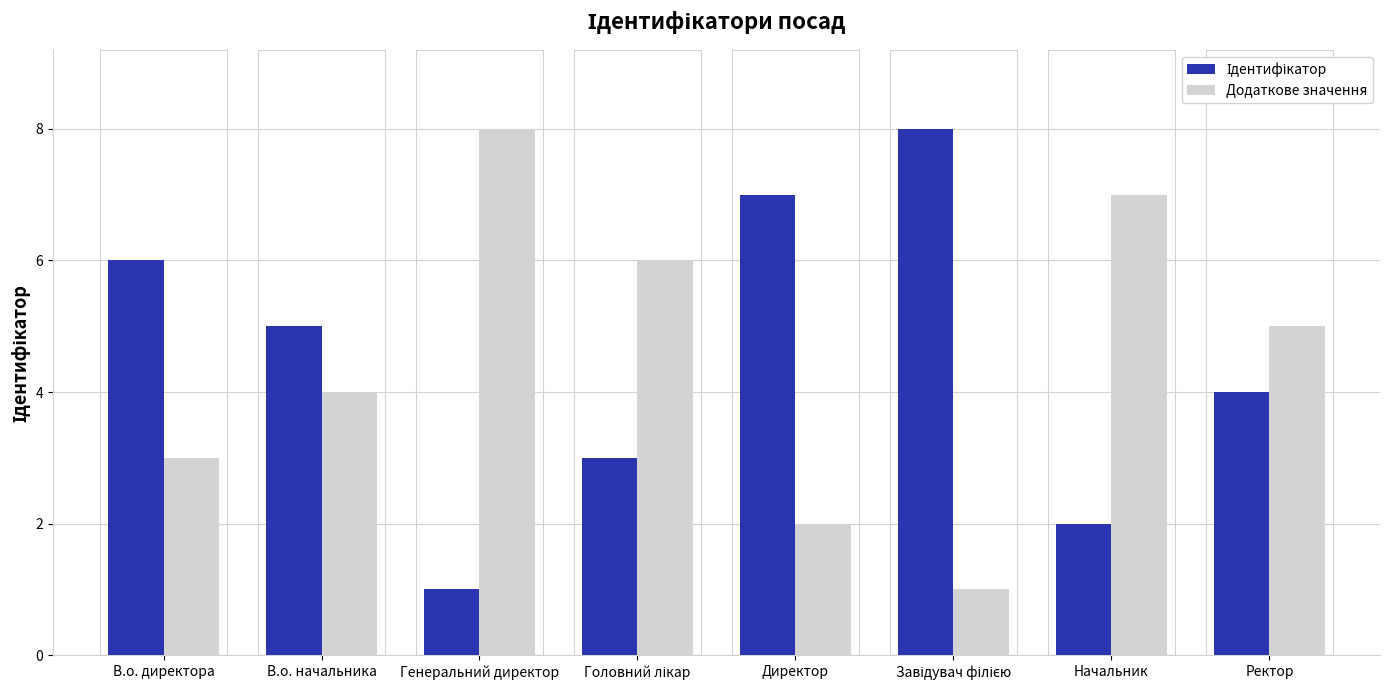

What is the difference between the maximum and minimum values in the Додаткове значення series?

7